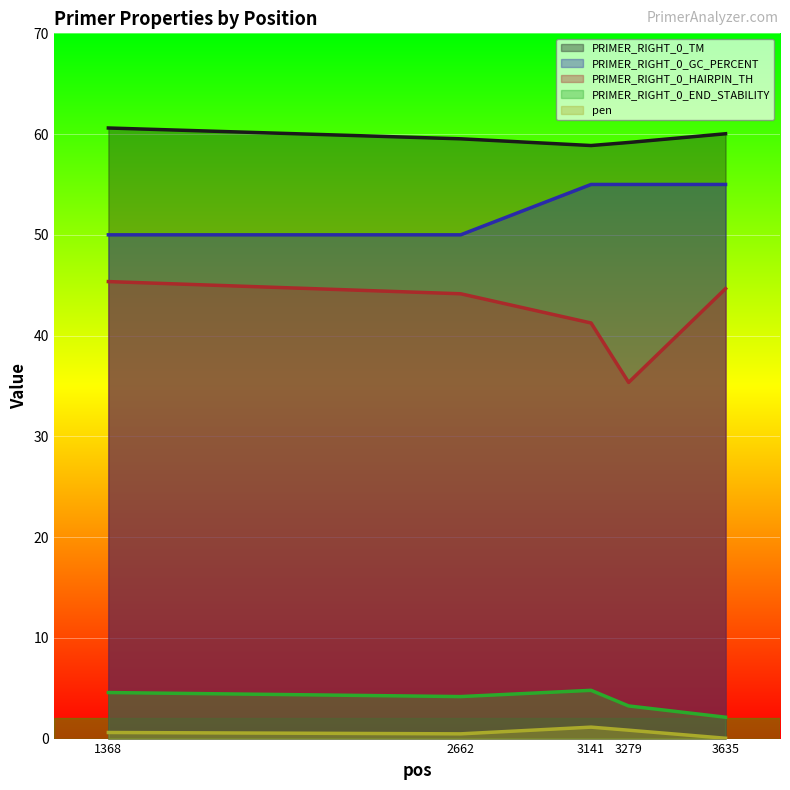

True or false: pen and PRIMER_RIGHT_0_GC_PERCENT intersect in this chart.

False